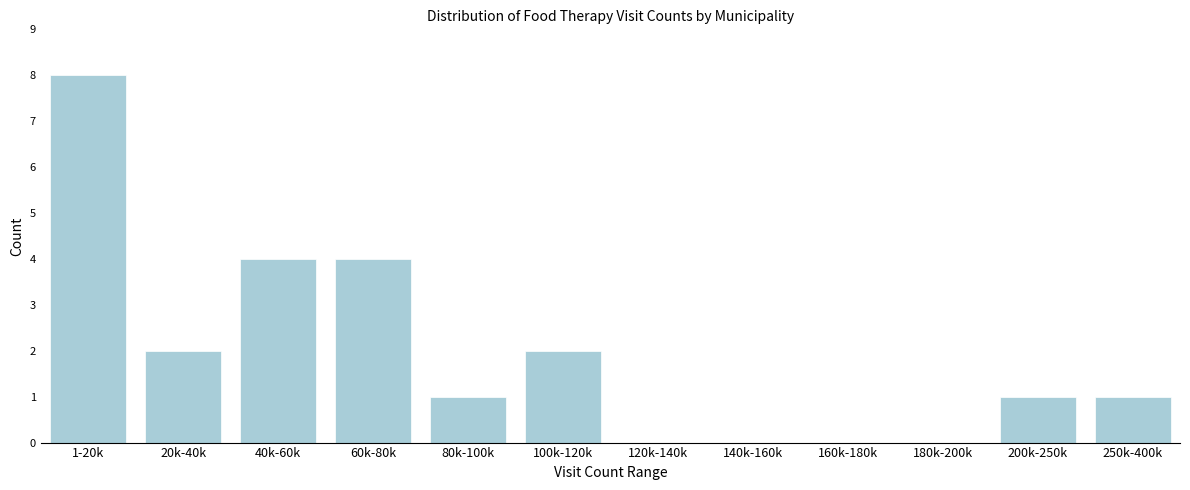

Reading right to left, what are all the values shown in this chart?

250k-400k=1	200k-250k=1	180k-200k=0	160k-180k=0	140k-160k=0	120k-140k=0	100k-120k=2	80k-100k=1	60k-80k=4	40k-60k=4	20k-40k=2	1-20k=8